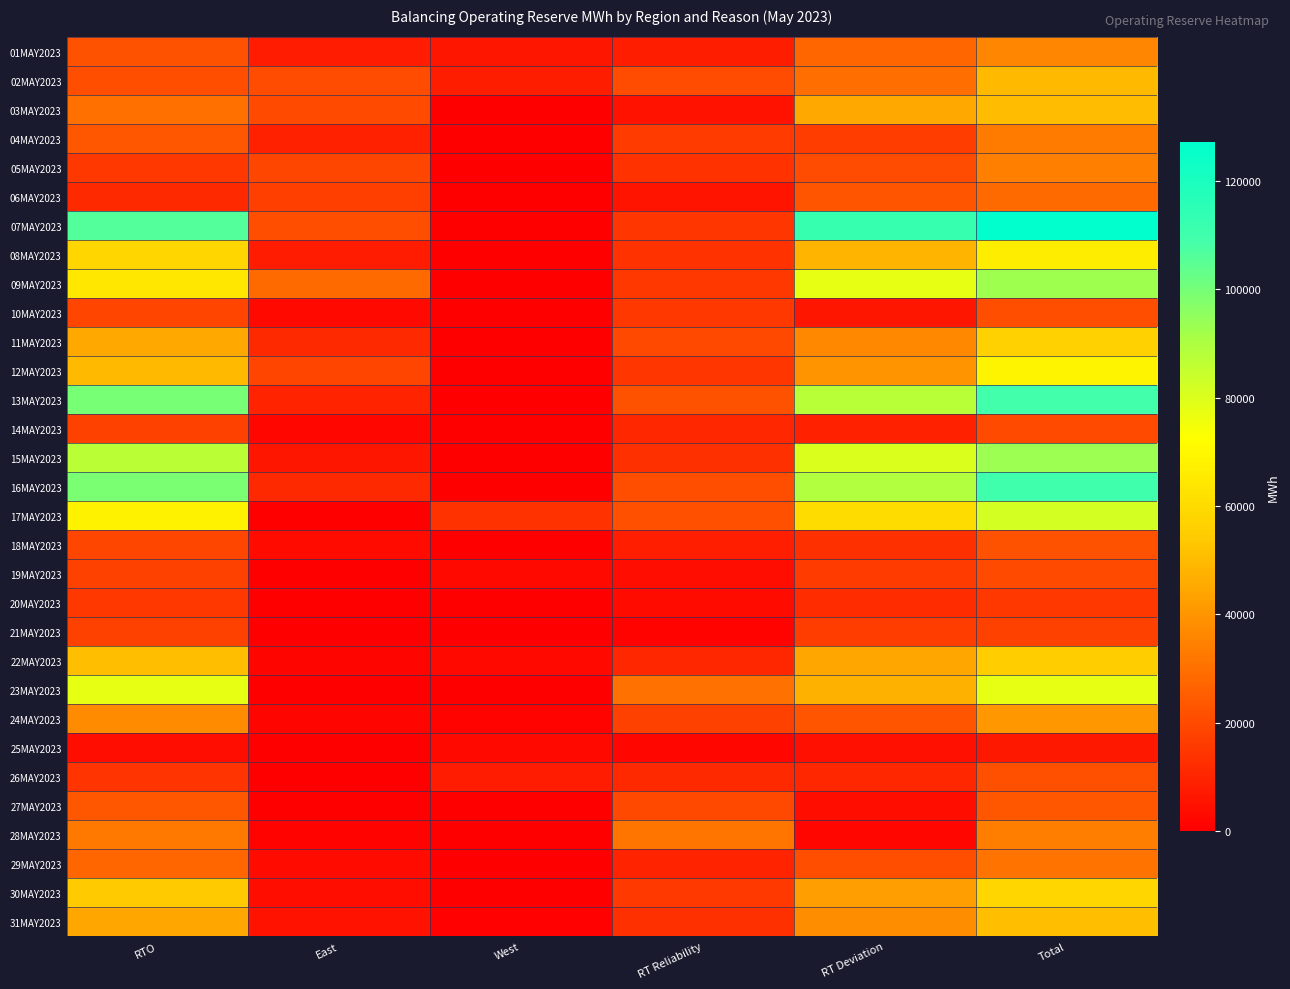

Which label corresponds to the largest value in the chart?

Total